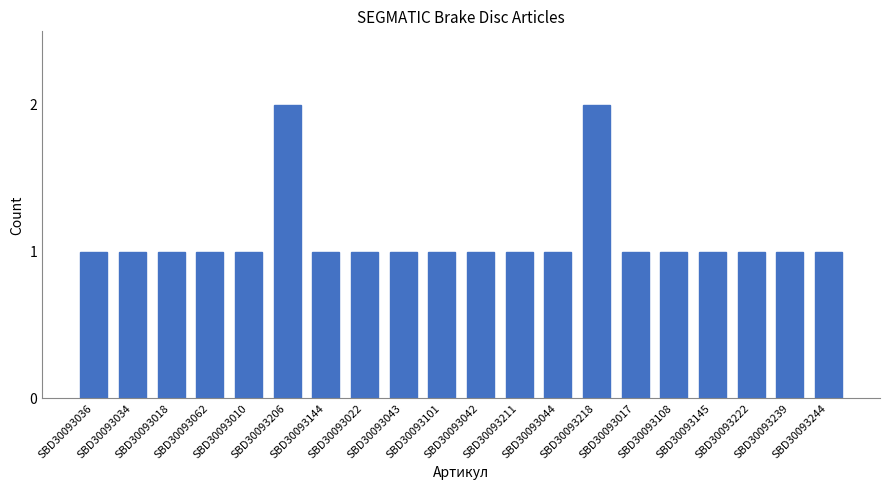

Reading left to right, extract all data points from this chart.

1	1	1	1	1	2	1	1	1	1	1	1	1	2	1	1	1	1	1	1